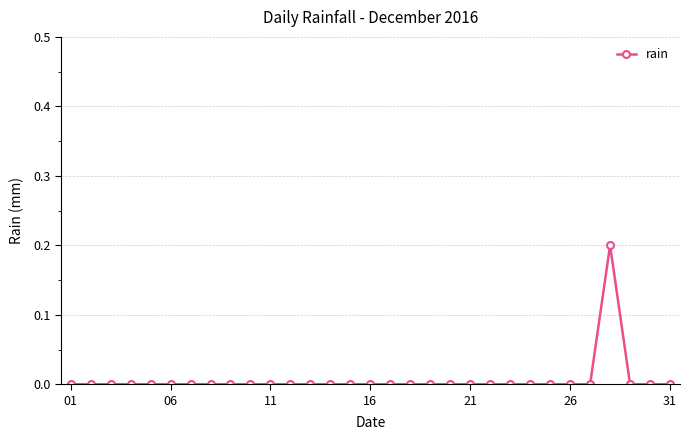

How many lines are shown in the chart?

1